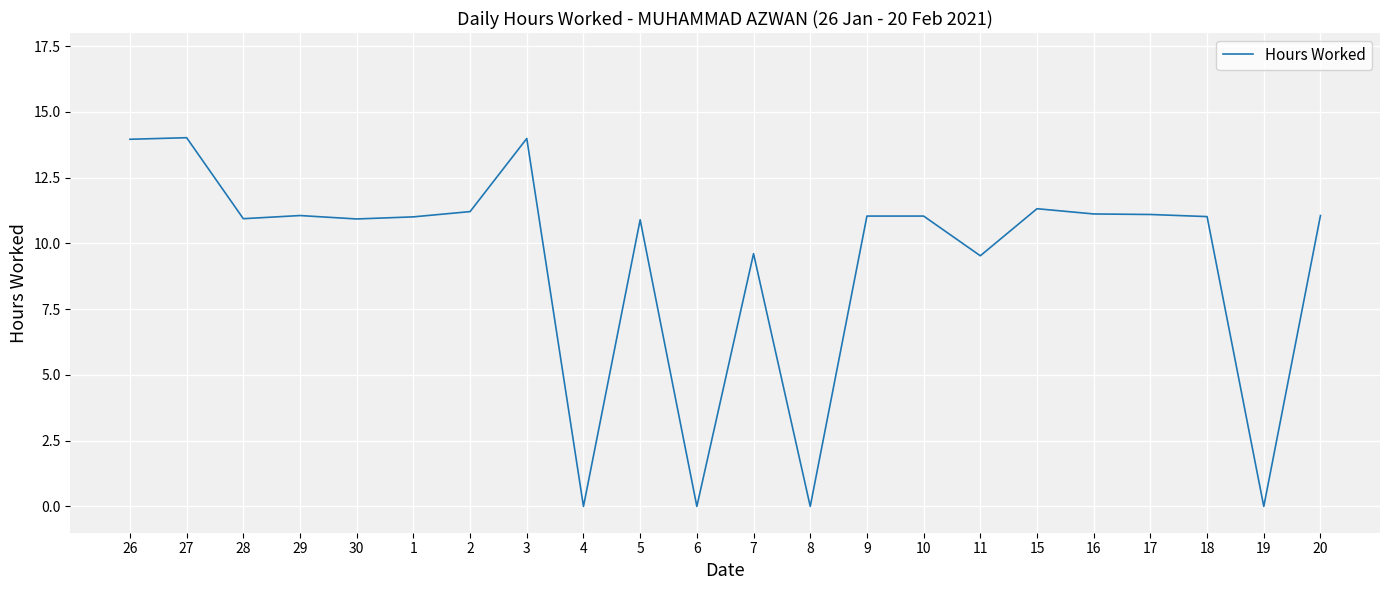

Is this an area chart (filled region under the line)?

No